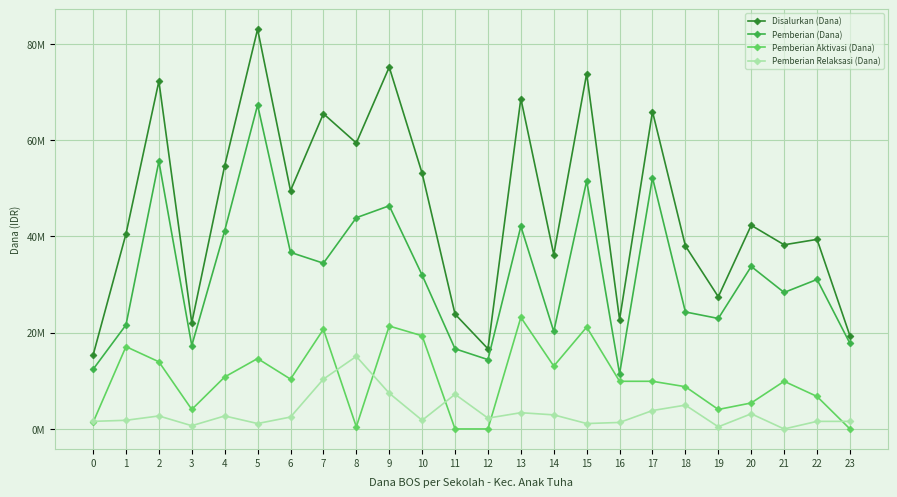

True or false: Disalurkan (Dana) and Pemberian Relaksasi (Dana) cross at least once.

False